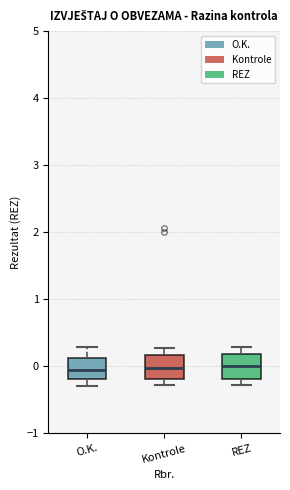

Reading left to right, read every box against the y-axis: the position of its median line, the range the box covers, and the ends of its whiskers. The values are not printed on the chart, so give them approximately, as read against the axis.

O.K.: median -0.1, box -0.2 to 0.1, whiskers -0.3 to 0.3
Kontrole: median 0.0, box -0.2 to 0.2, whiskers -0.3 to 0.3
REZ: median 0.0, box -0.2 to 0.2, whiskers -0.3 to 0.3